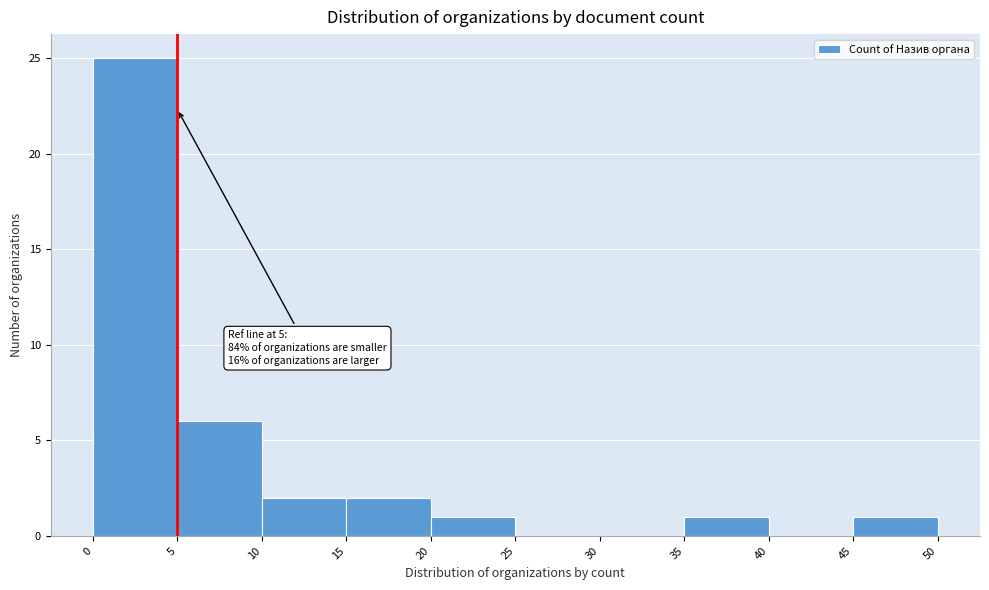

Over which range of the x-axis is the bar tallest?

0 to 5